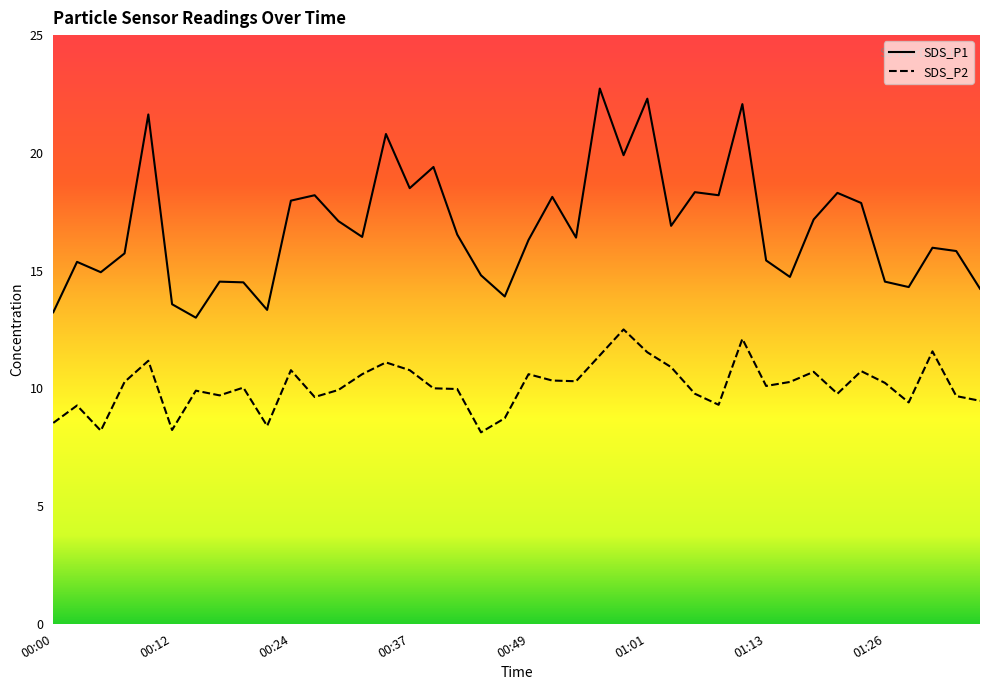

Which category has the highest value in the SDS_P1 series?

00:56